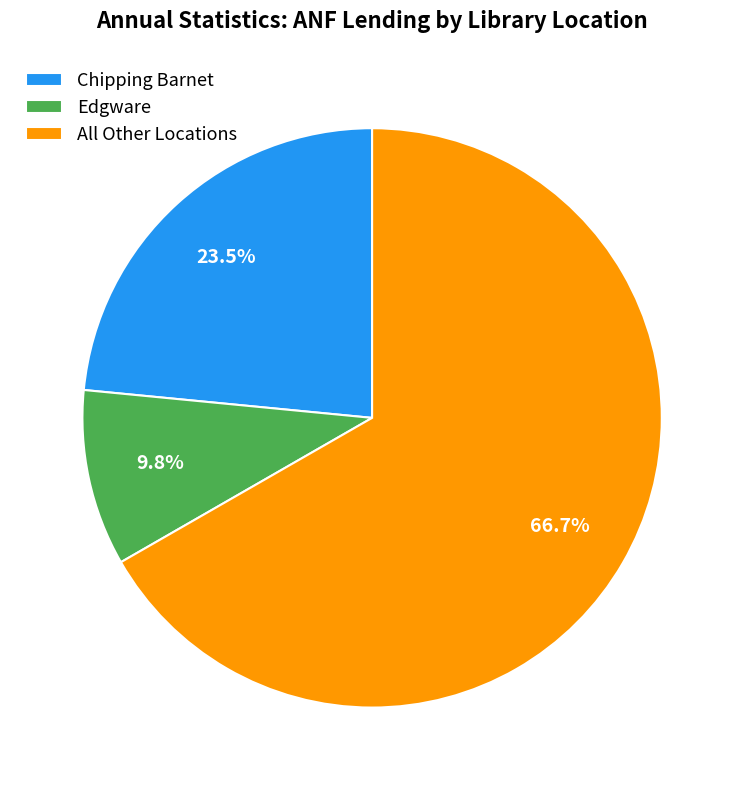

Is there a majority slice in this chart?

Yes